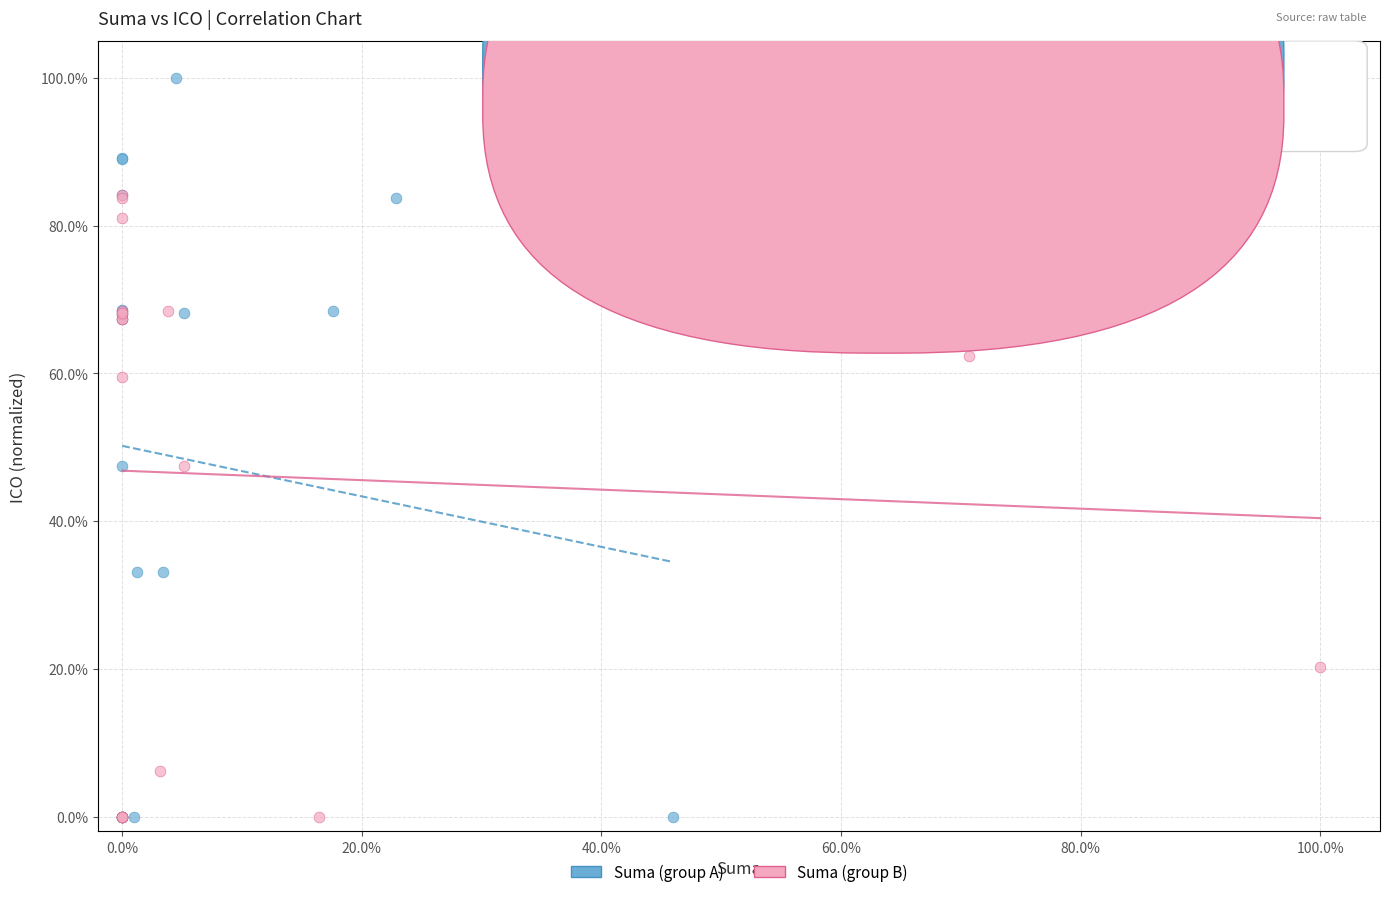

Which series has the widest spread of Y values?

Suma (group A)